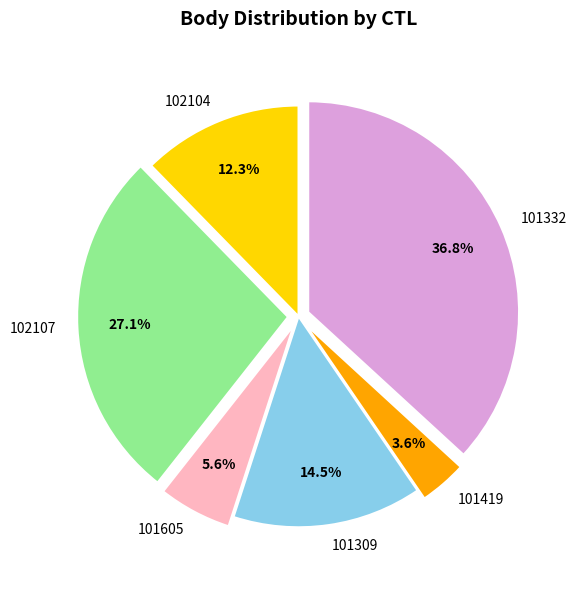

How many segments does this pie chart have?

6